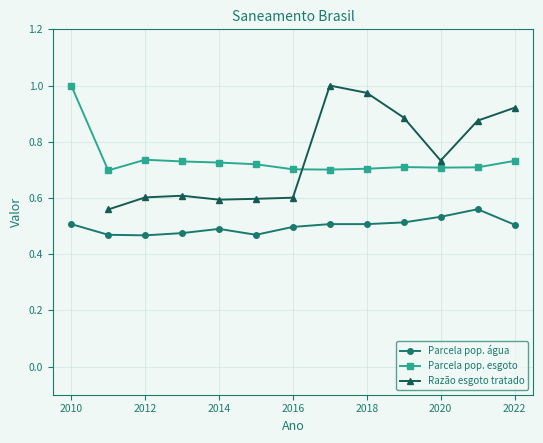

The Parcela pop. esgoto series shows 0.2 at 2022. True or false?

False